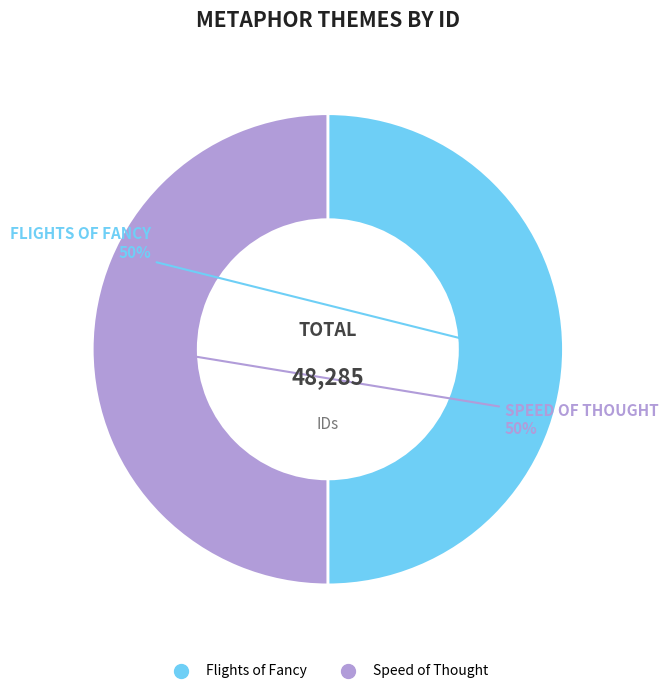

Is it true that Speed of Thought is 37% of the pie?

False